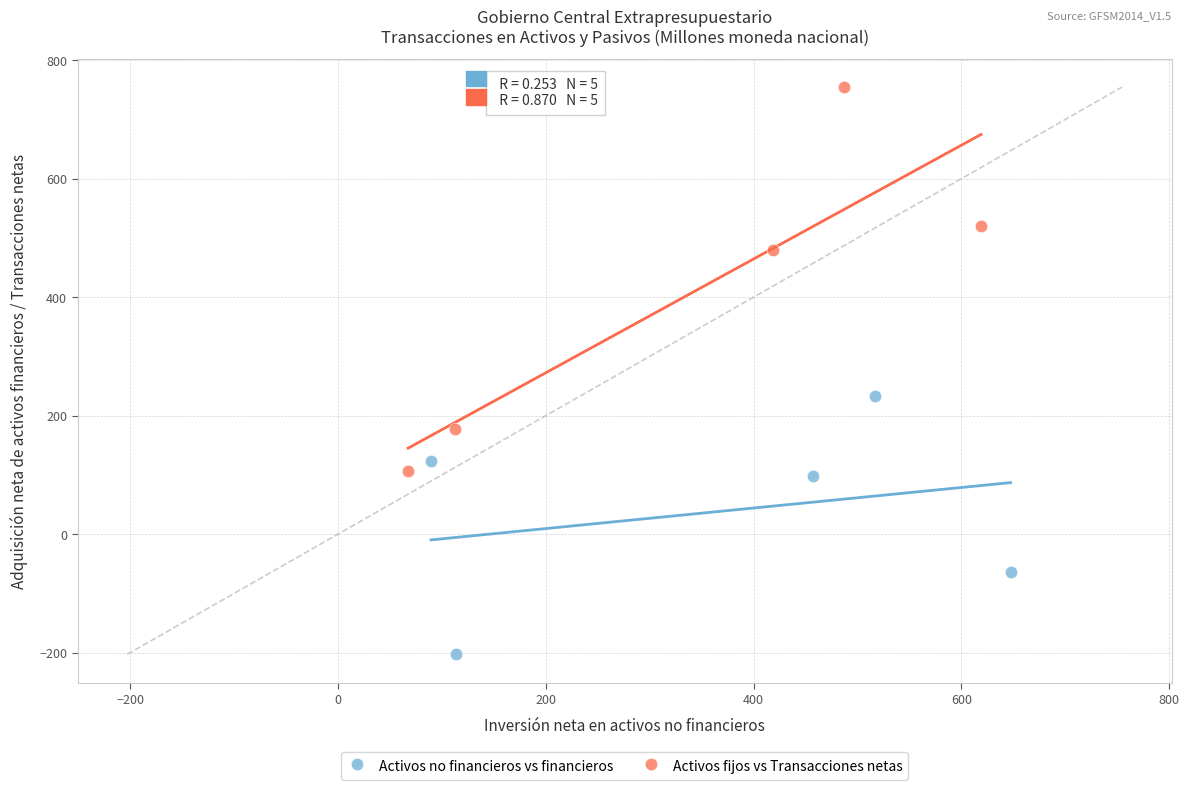

Which series has the widest spread of Y values?

Activos fijos vs Transacciones netas